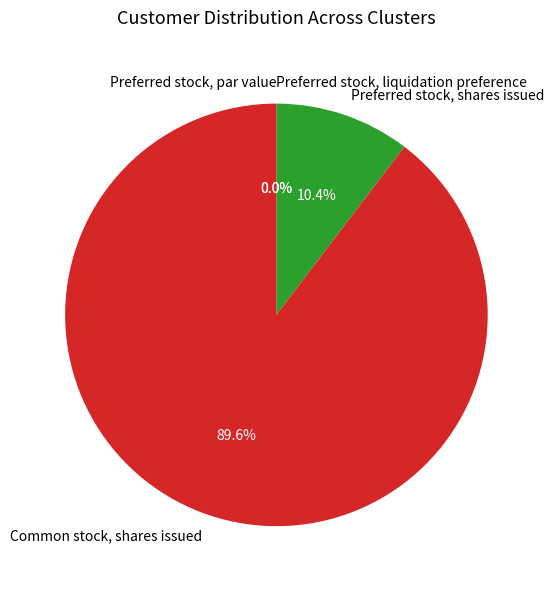

Rank the categories by value from highest to lowest.

Common stock, shares issued, Preferred stock, shares issued, Preferred stock, liquidation preference, Preferred stock, par value